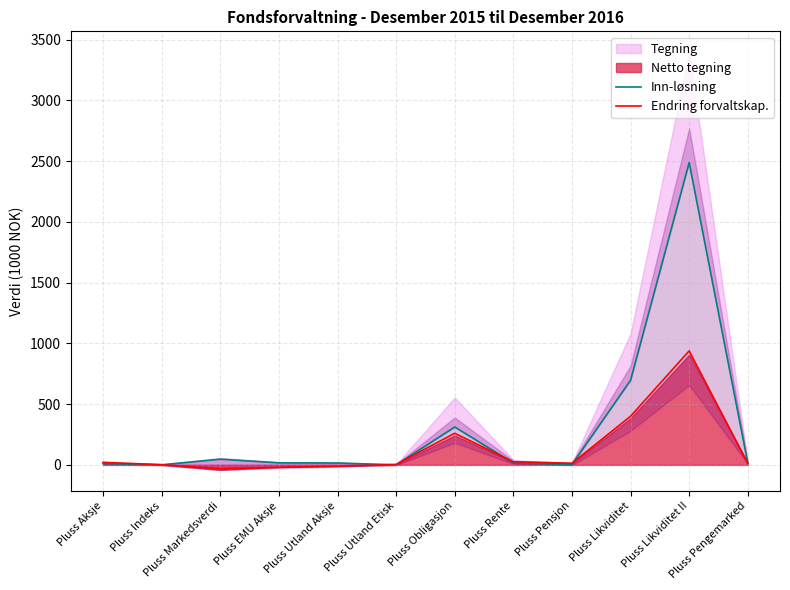

True or false: Inn-løsning has more than 2 interior local peaks.

True